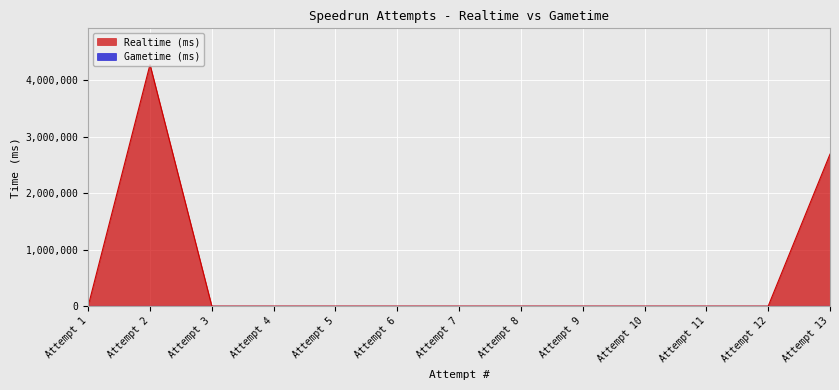

What is the maximum value shown in the chart?

4277995